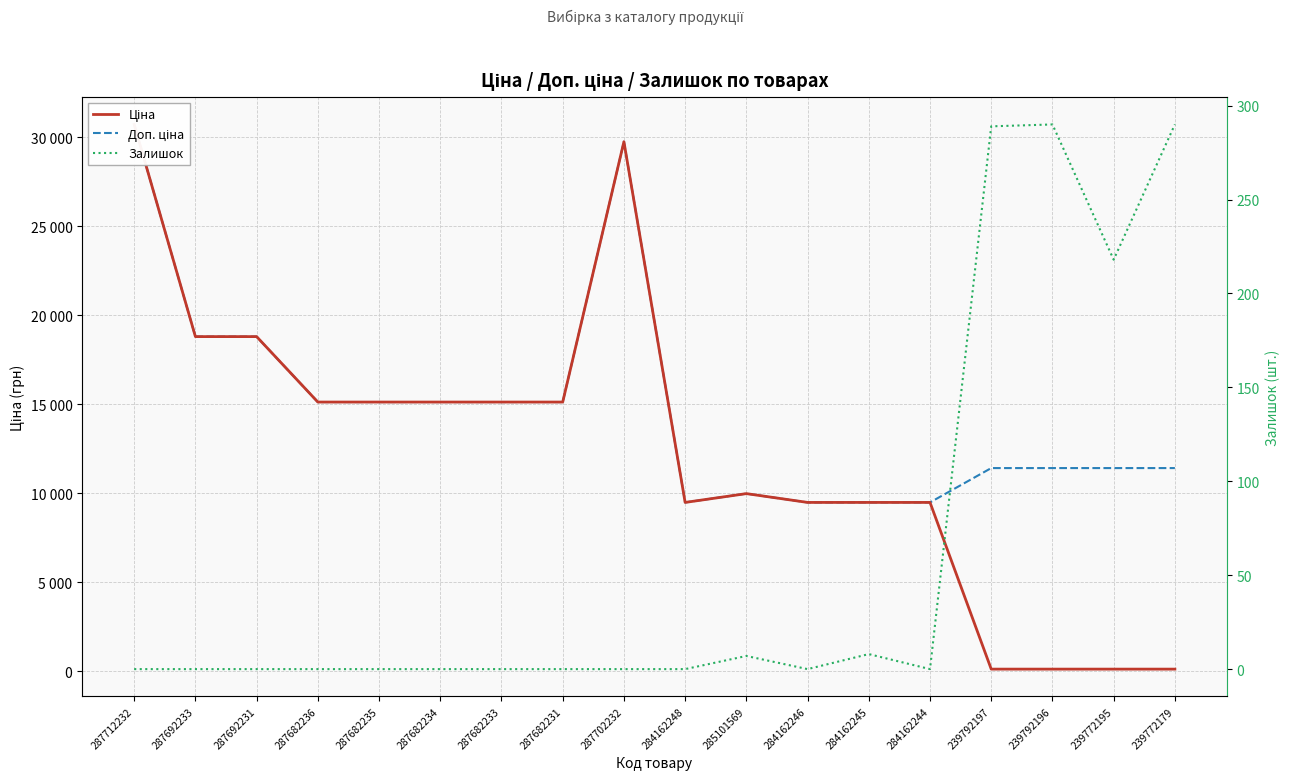

What are all the series names shown in the legend?

Ціна, Доп. ціна, Залишок